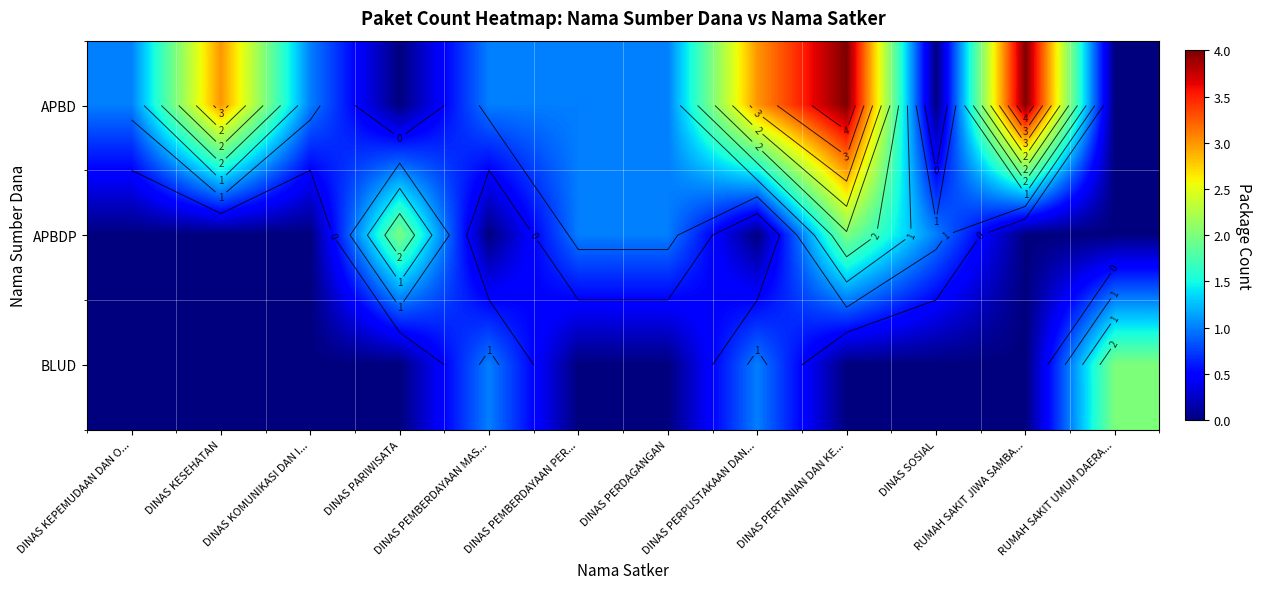

Count the number of data series in this chart.

3